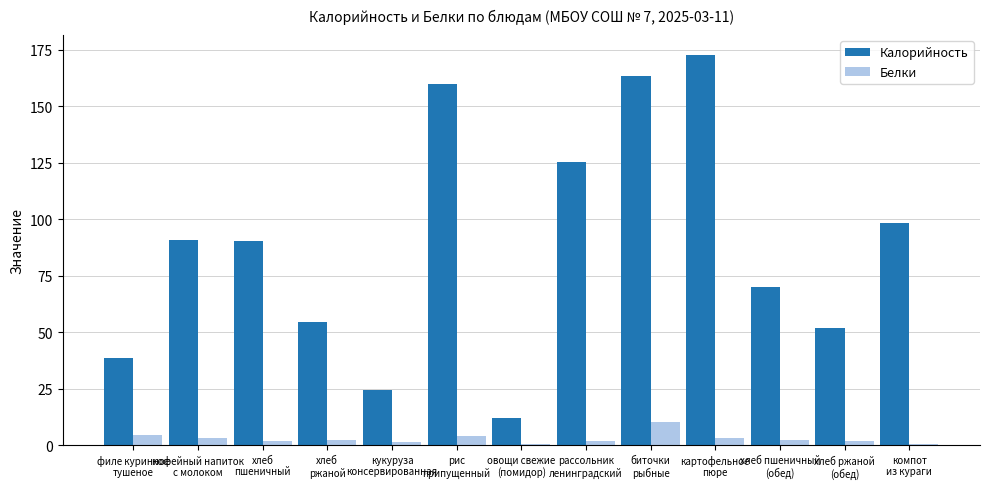

Which series changed the most between кукуруза
консервированная and рис
припущенный?

Калорийность